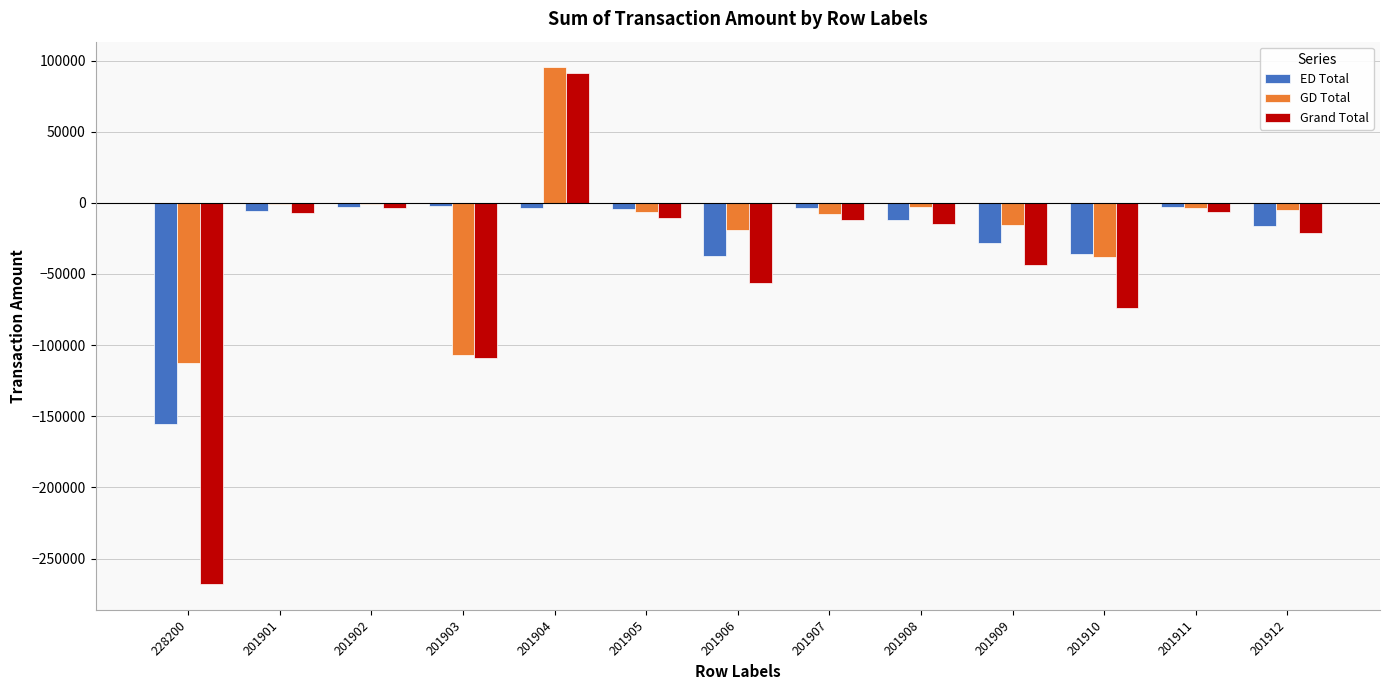

What is the approximate value of GD Total at 228200?

-112564.7